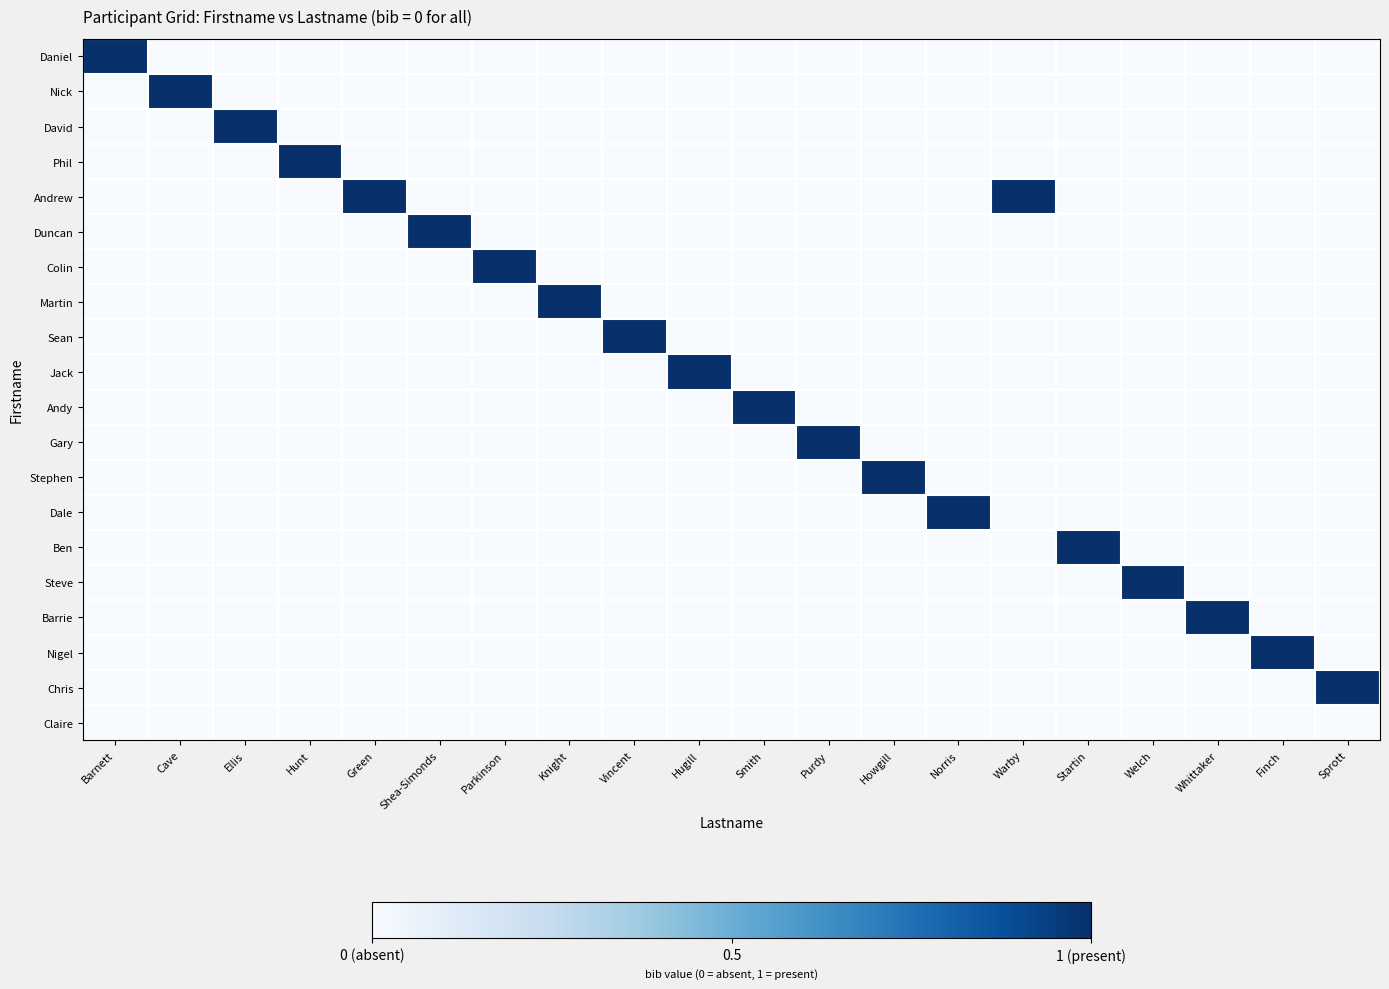

What is the spread (max minus min) of values at Vincent?

1